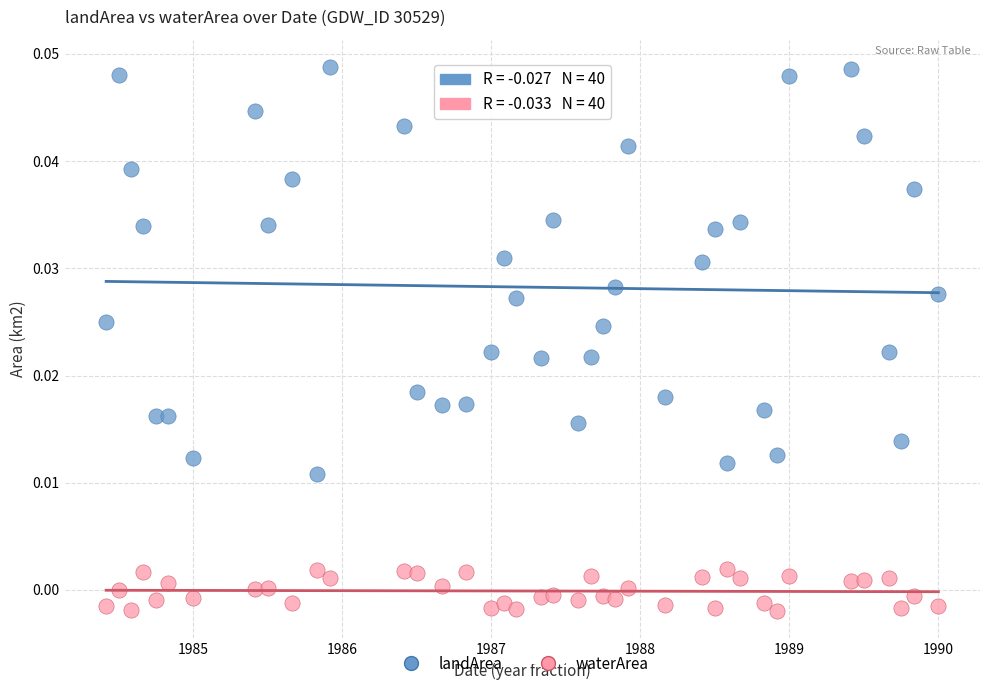

Which series reaches the minimum Y coordinate?

waterArea